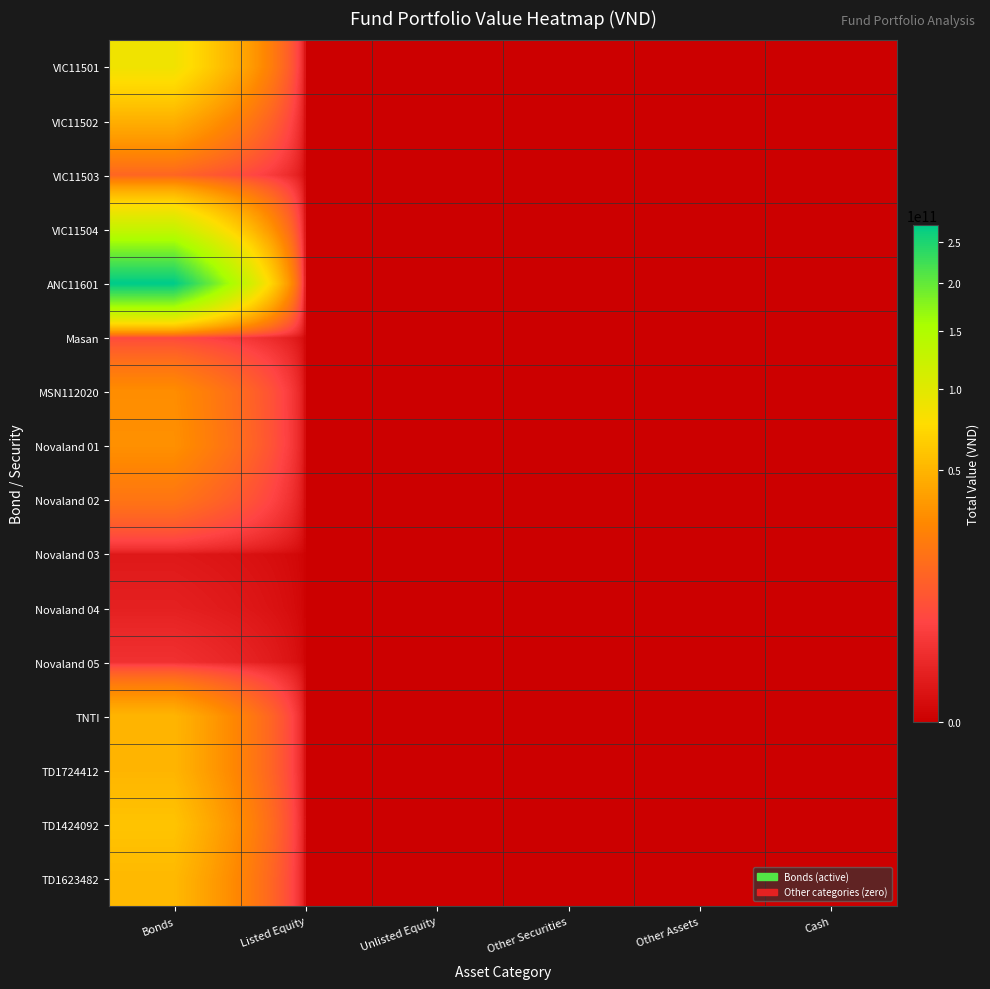

How many categories are shown in the chart?

6